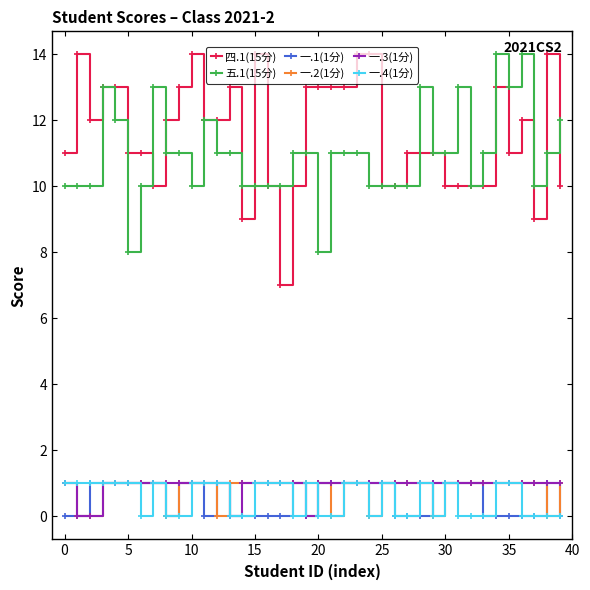

Which series has the largest total across all categories?

四.1(15分)